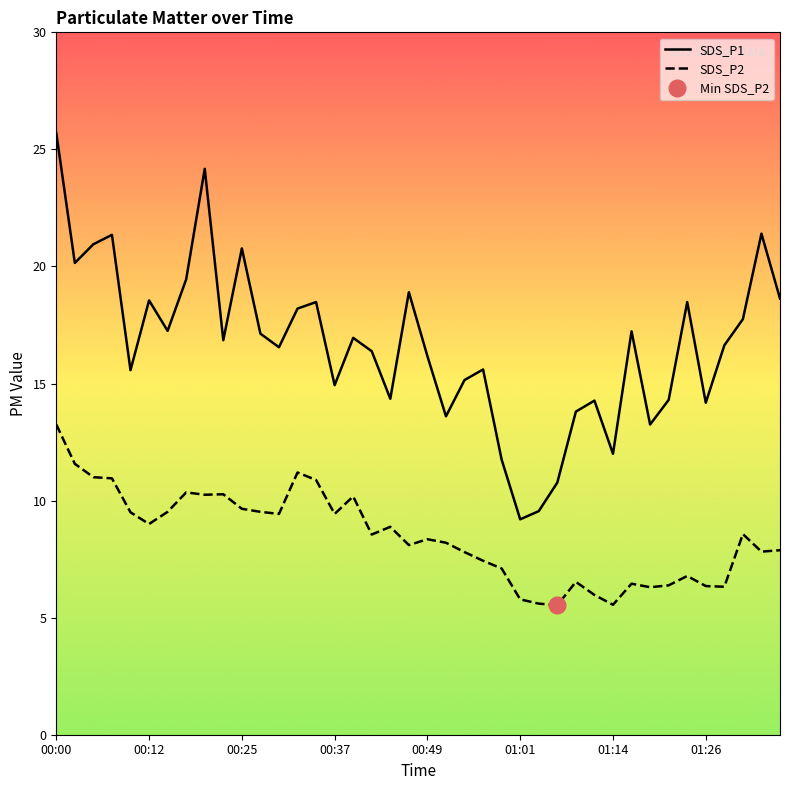

How many lines are shown in the chart?

2